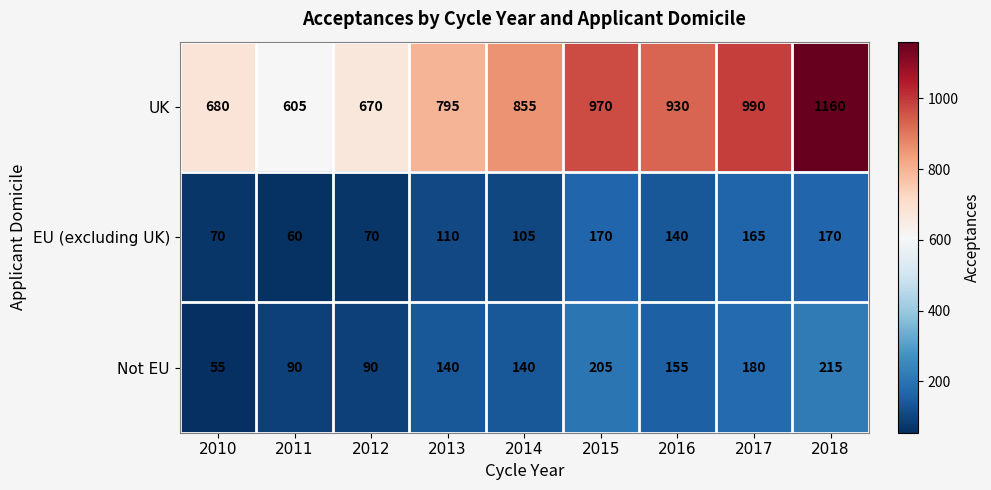

Count the number of categories in the chart.

9